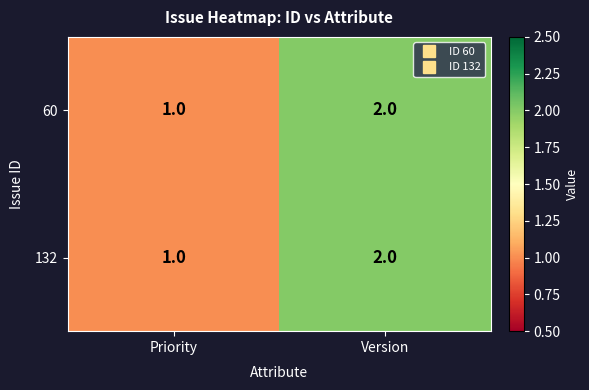

Reading left to right, list all the values displayed in this chart.

60: 1	2
132: 1	2